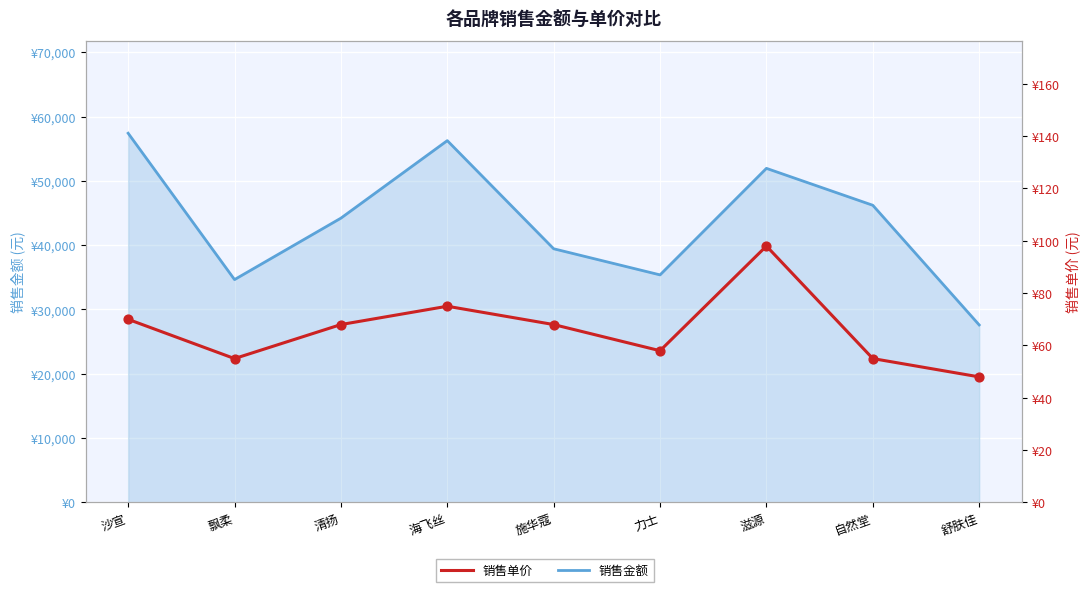

Is the value of 销售金额 at 滋源 greater than the value of 销售单价 at 沙宣?

Yes